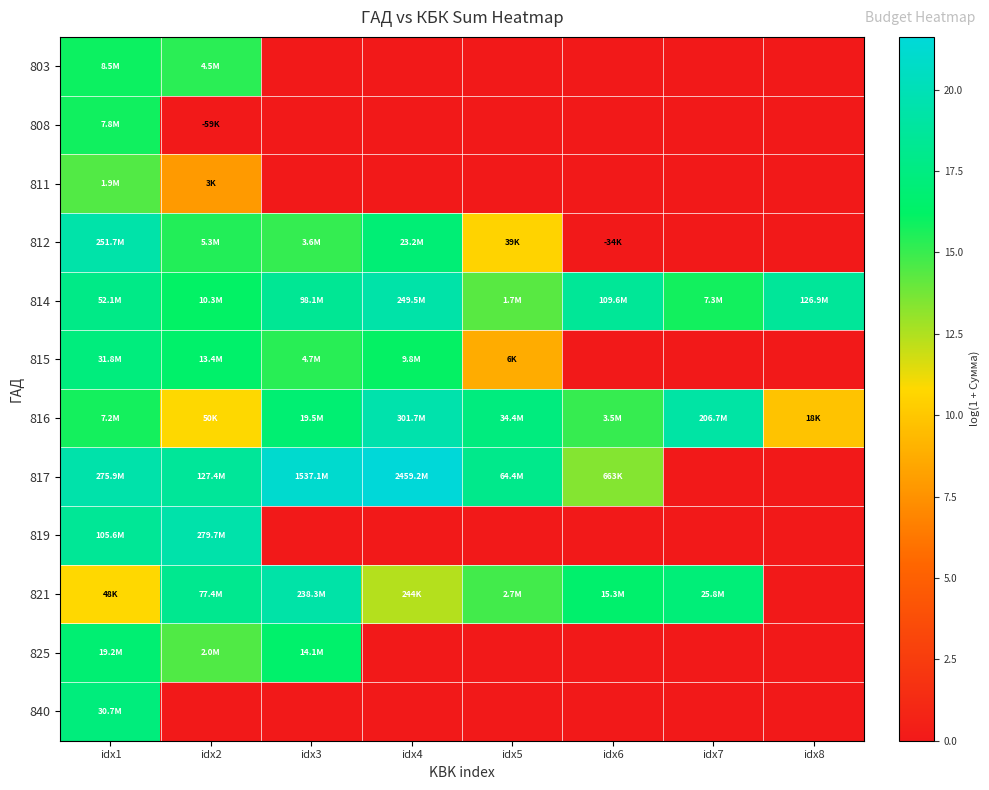

At which category does the chart reach its minimum across all series?

idx3